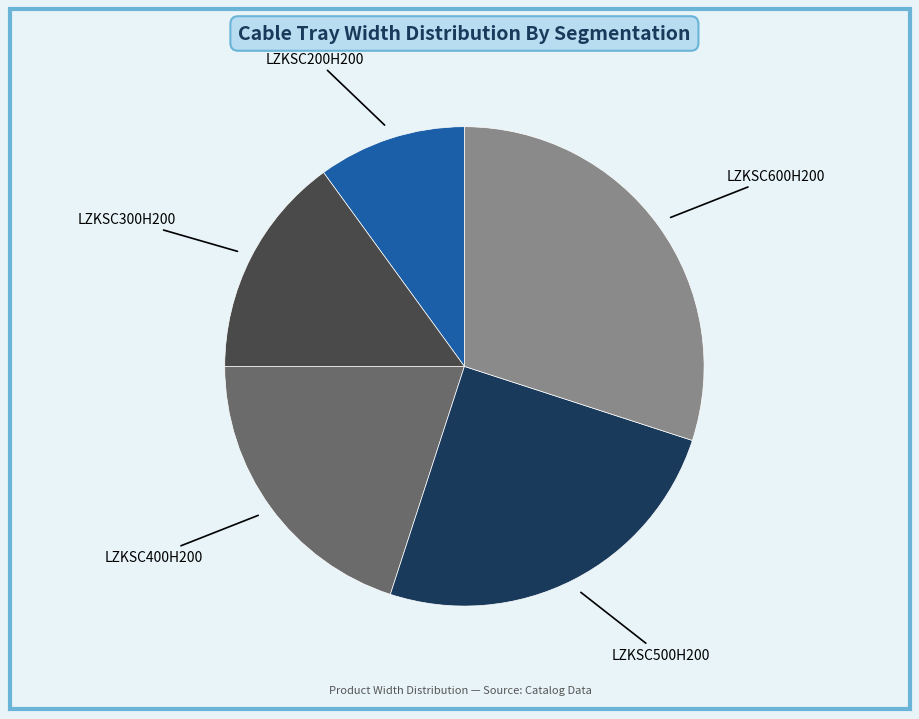

How many segments does this pie chart have?

5